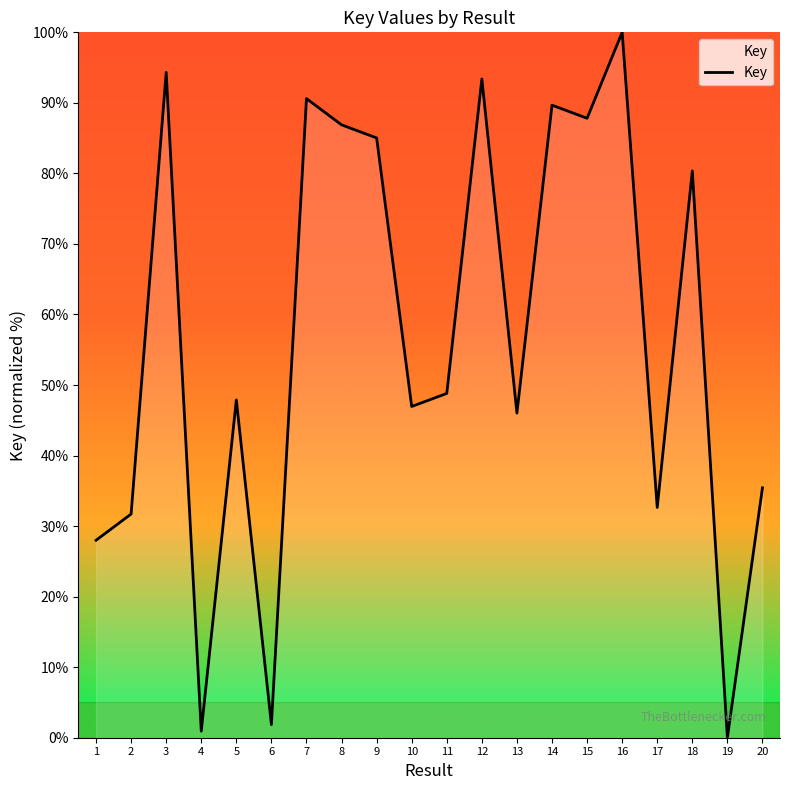

What is the sum of the values at 17 and 19?

32.6